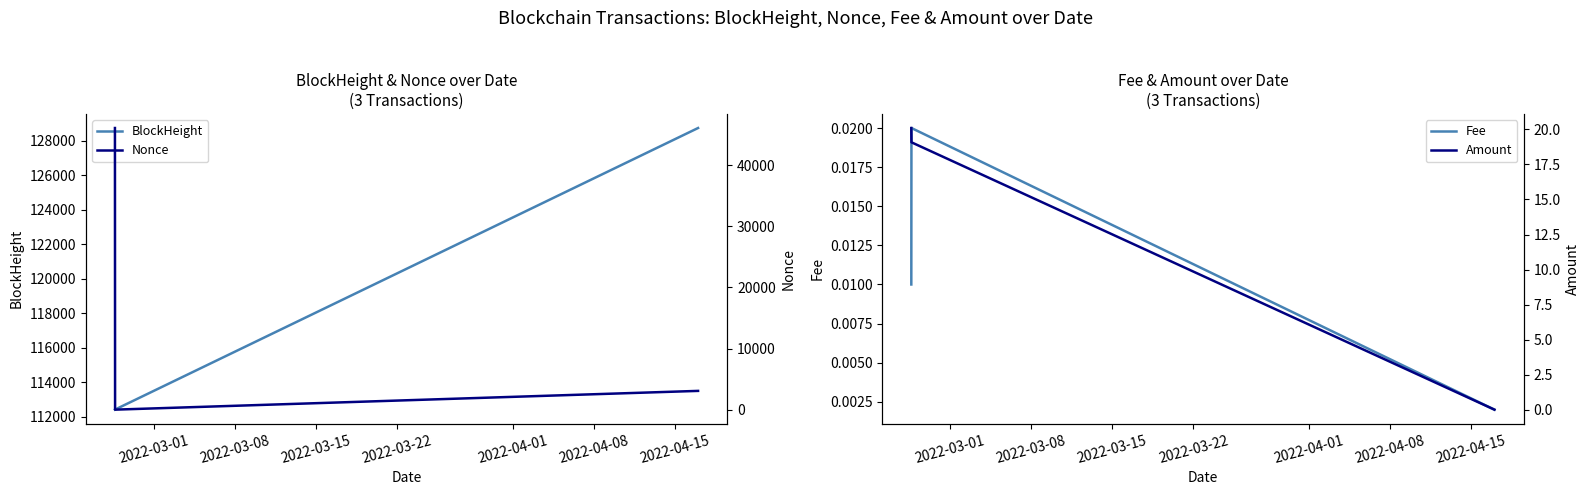

How many lines are shown in the chart?

4